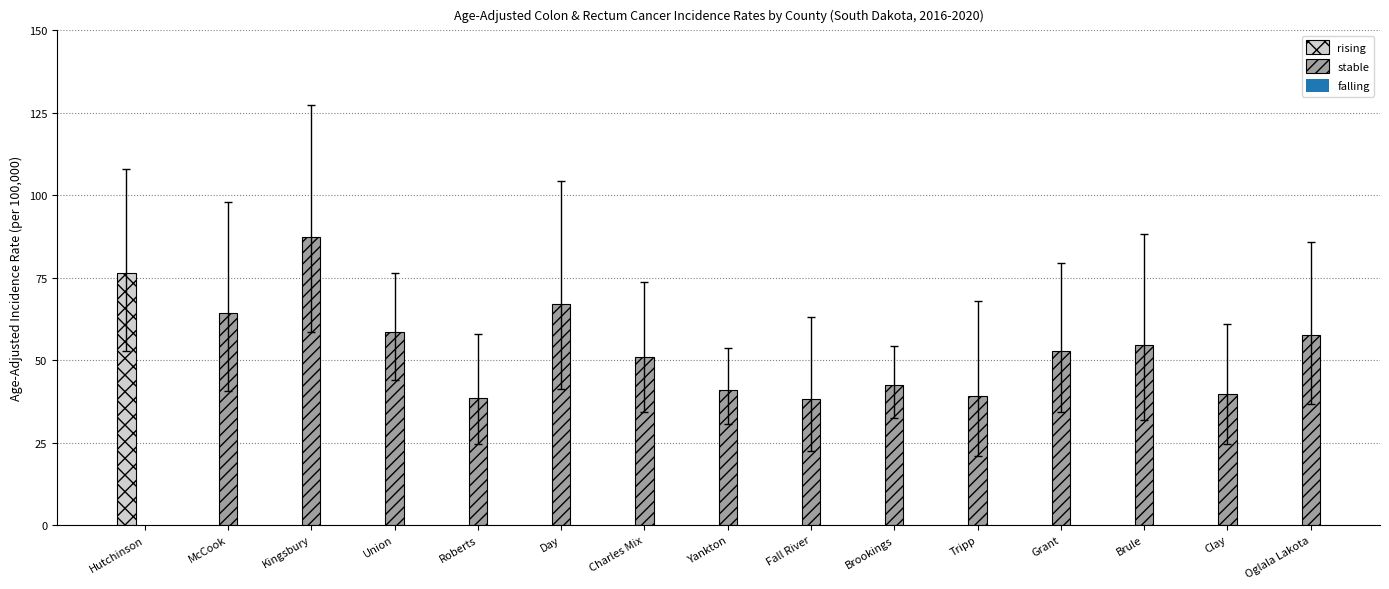

True or false: stable has a value of 29.2 at Kingsbury.

False